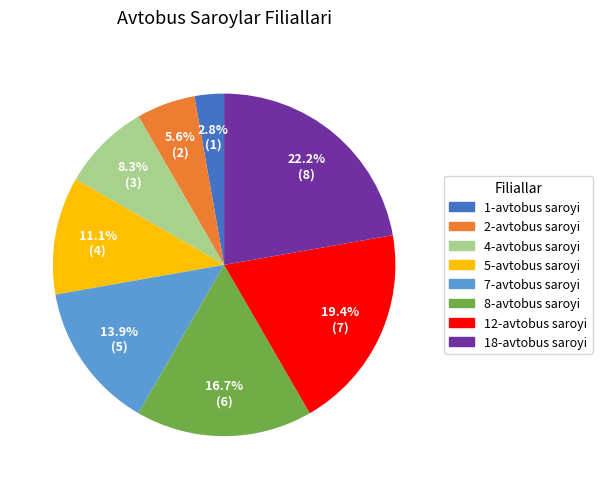

Approximately how many times larger is the value at 5-avtobus saroyi compared to 18-avtobus saroyi?

0.5